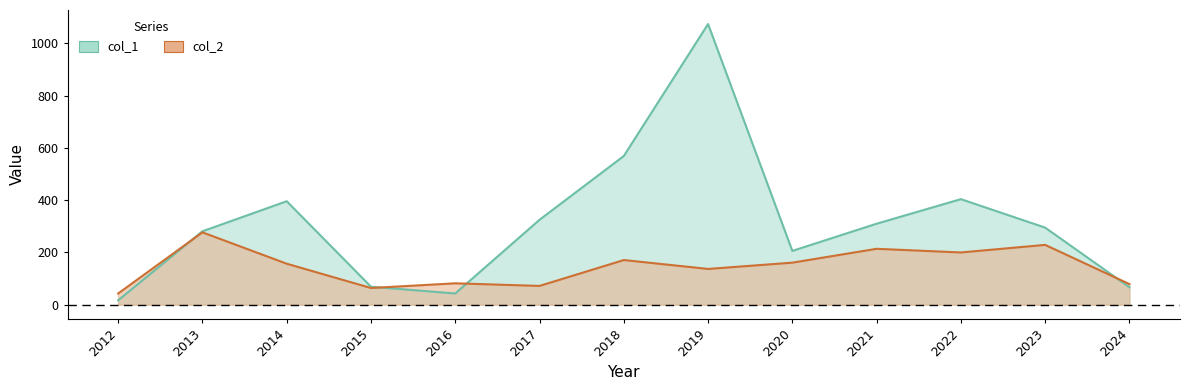

After their last crossing, which series has the higher values: col_2 or col_1?

col_2